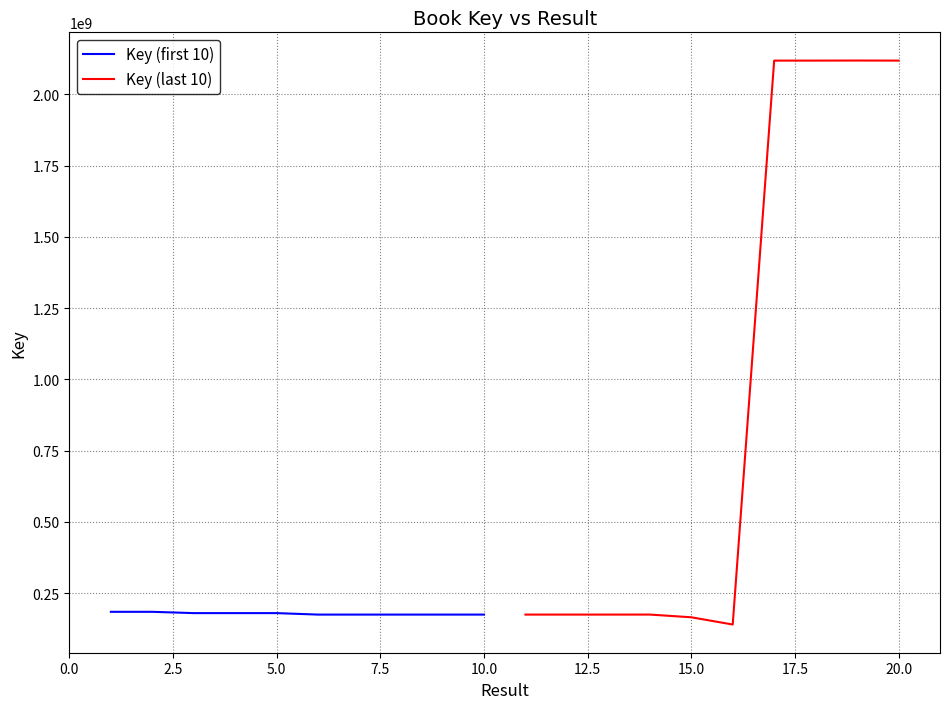

What is the highest value of the Key (first 10) series?

185030008